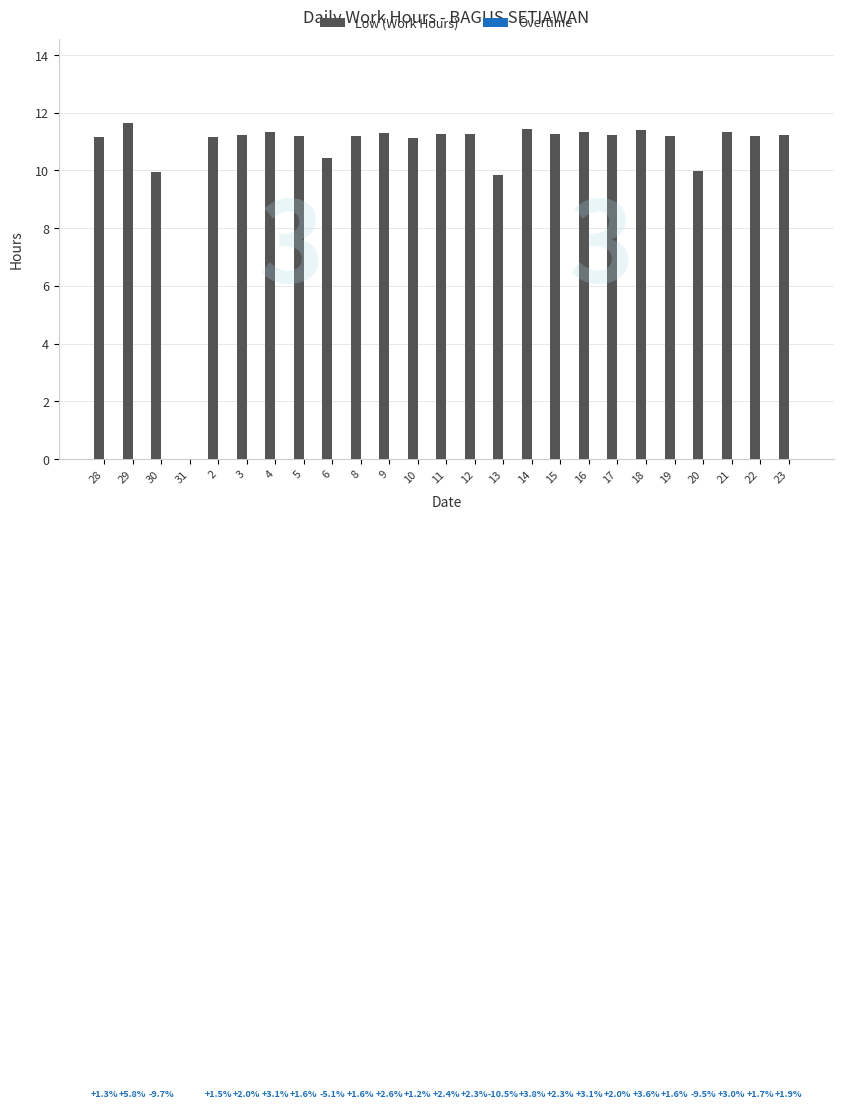

What is the sum of the values at 29 and 3?

22.9